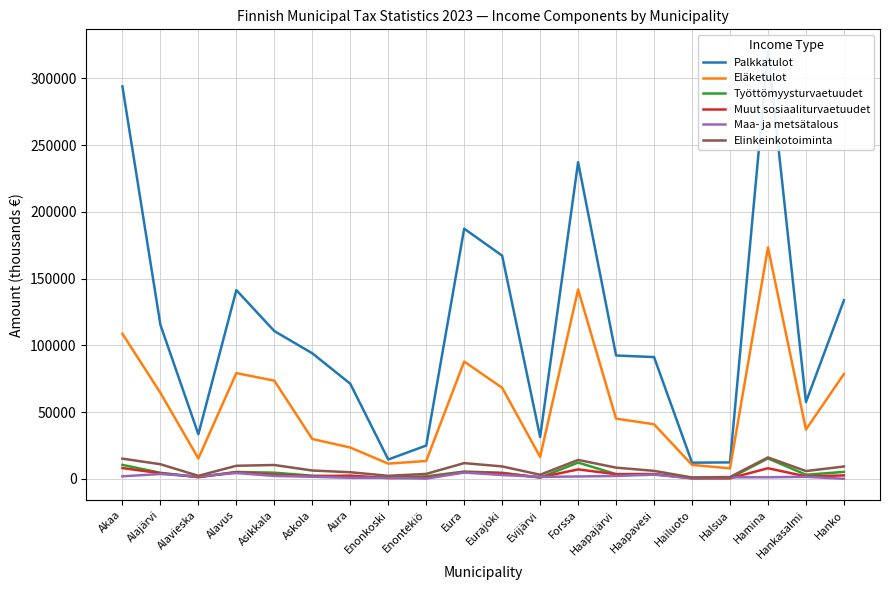

What is the value of the Elinkeinkotoiminta point at the 8th from the left?

2229.3